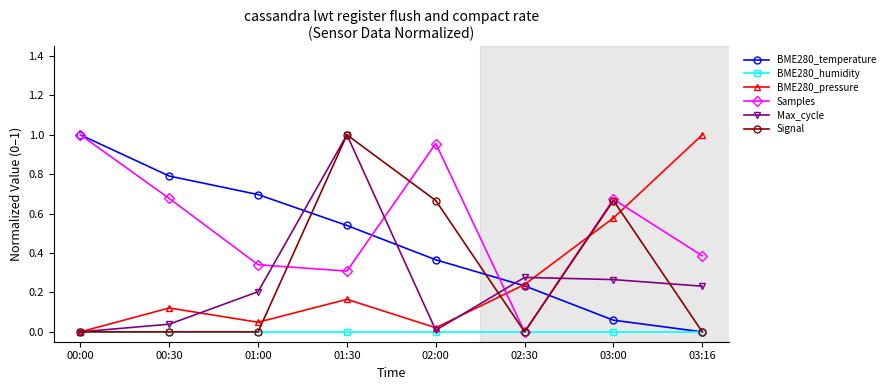

Where is the first local maximum for BME280_pressure?

00:30